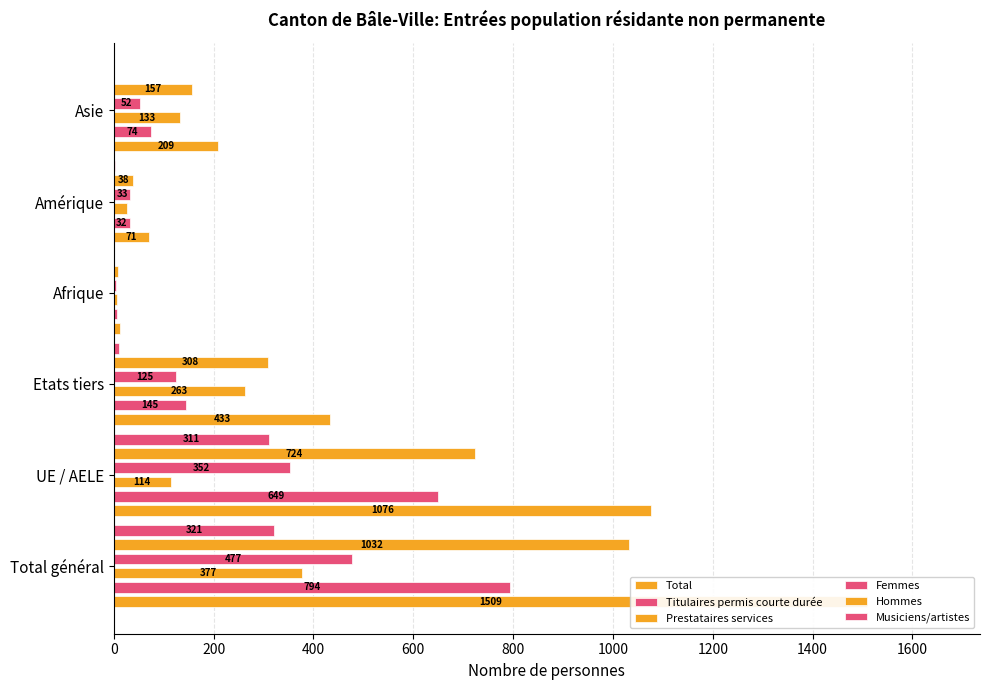

Does the chart contain stacked bars?

No